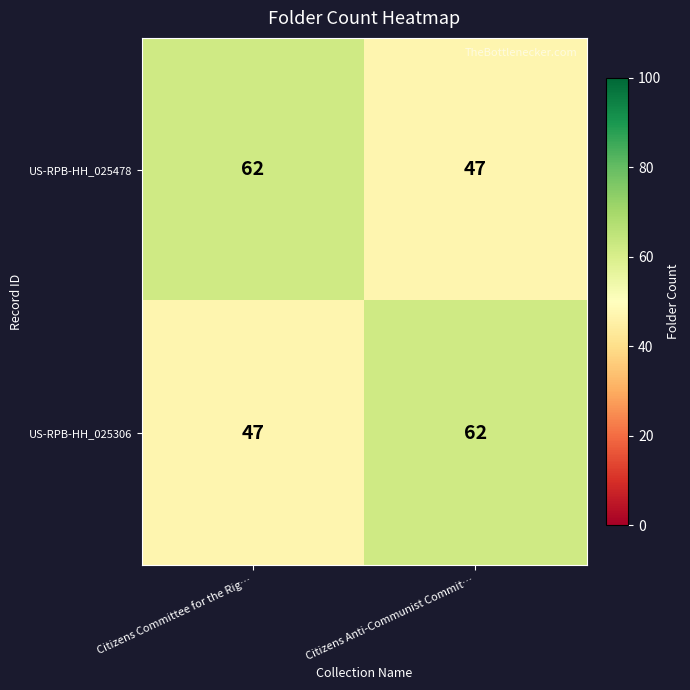

At which label is US-RPB-HH_025306 closest to 54?

Citizens Committee for the Rig…